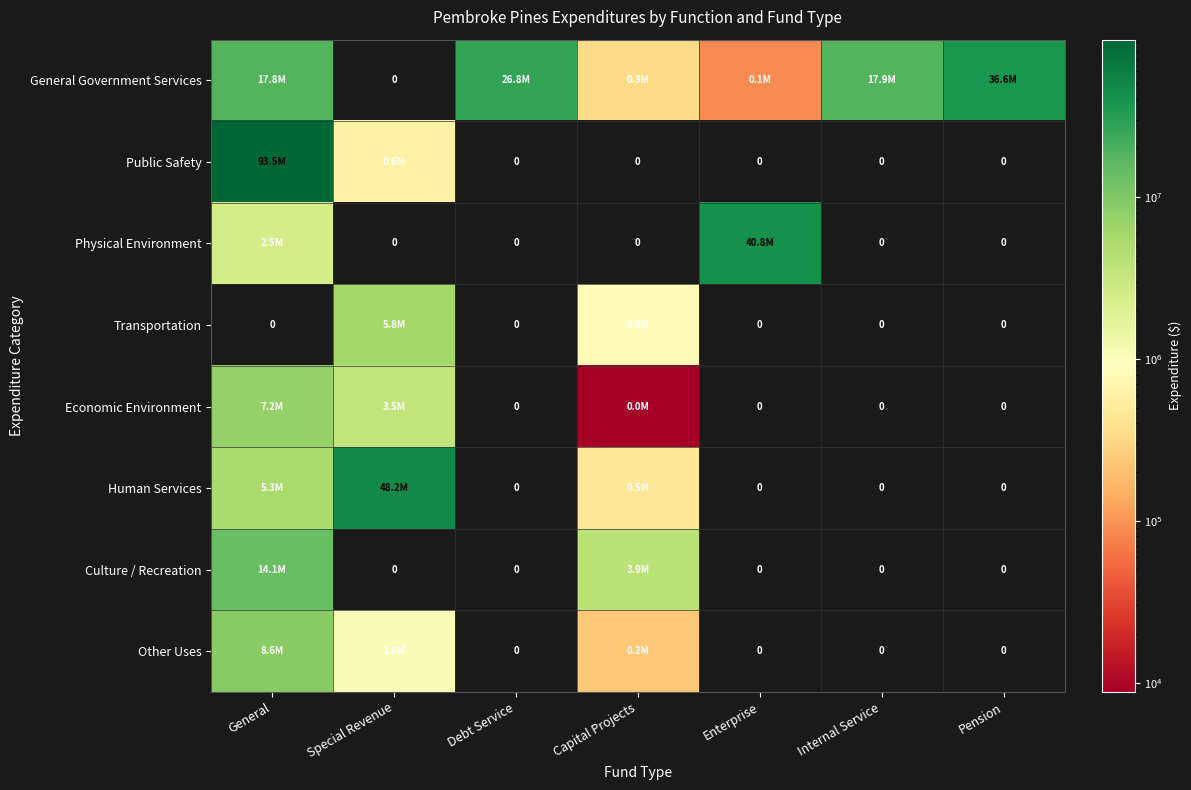

At how many categories does at least one series exceed 72236021?

1